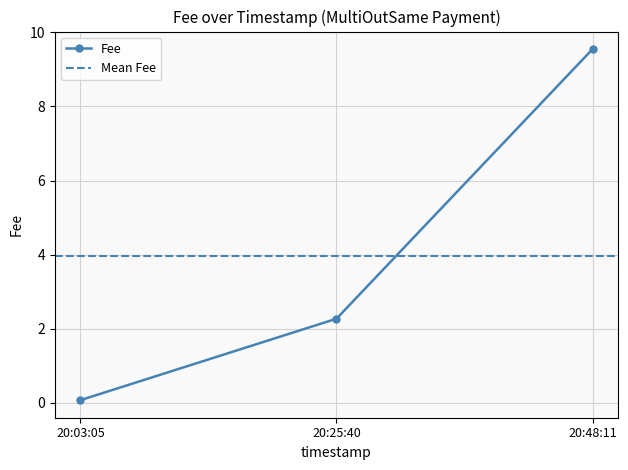

At which label is Fee closest to 4?

20:25:40